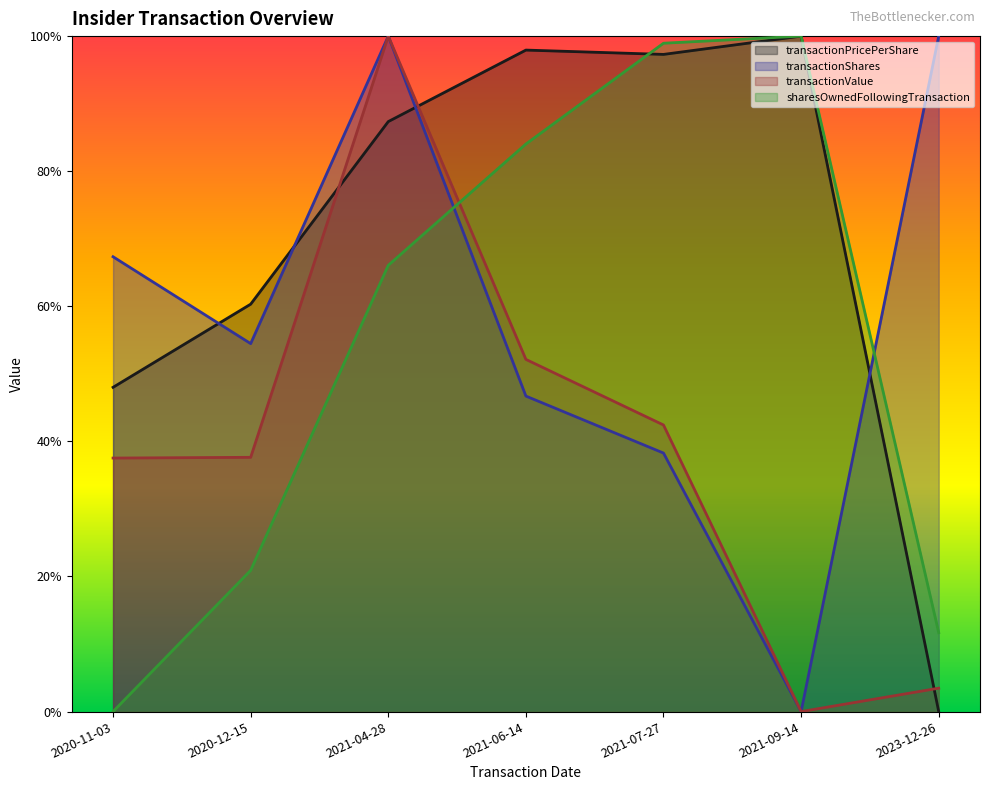

How many values in transactionValue are above zero?

6